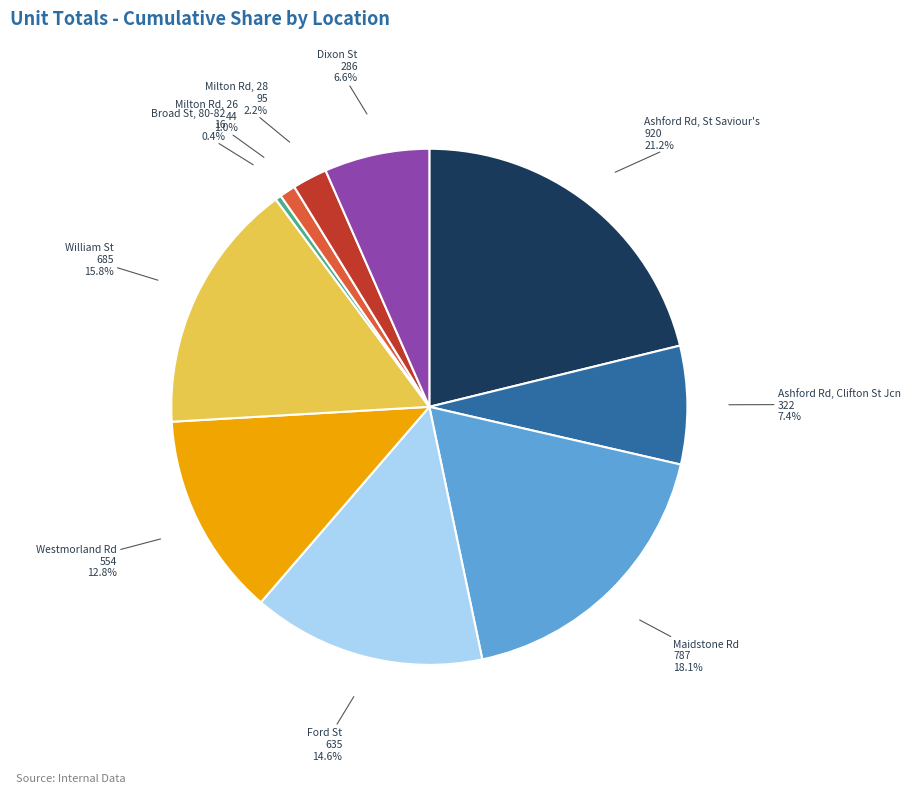

Rank the categories by value from highest to lowest.

Ashford Rd, St Saviour's, Maidstone Rd, William St, Ford St, Westmorland Rd, Ashford Rd, Clifton St Jcn, Dixon St, Milton Rd, 28, Milton Rd, 26, Broad St, 80-82